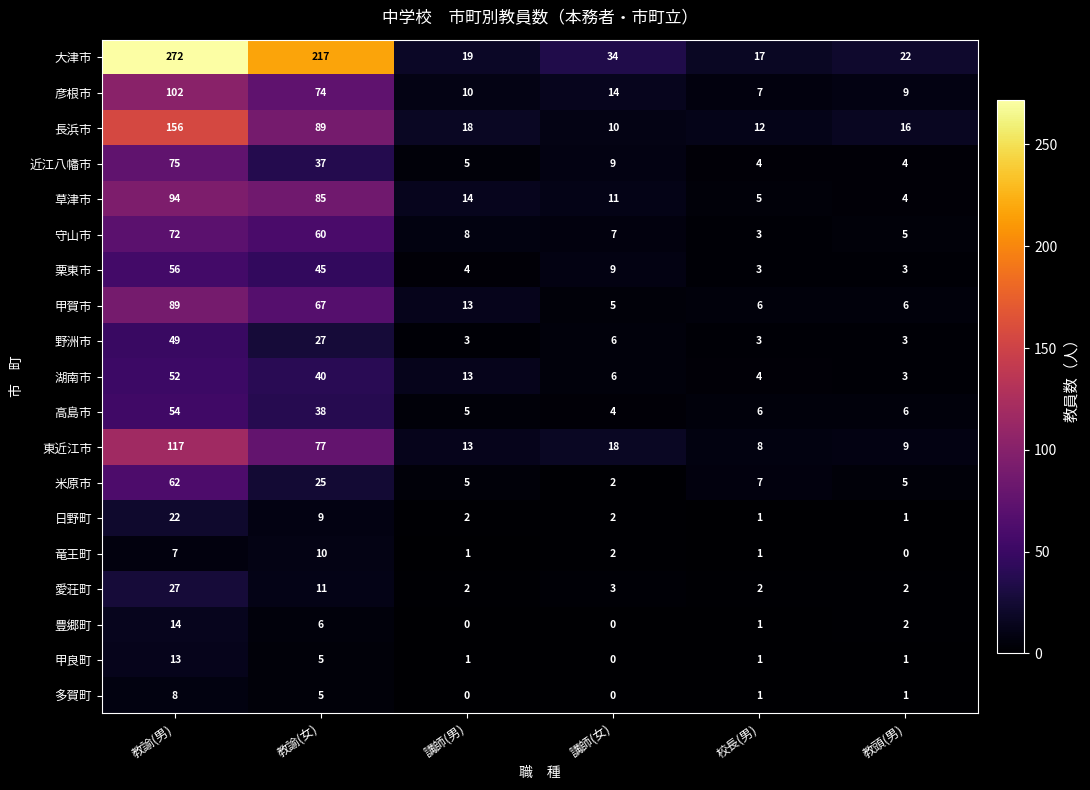

The value of 近江八幡市 at 校長(男) is 4. True or false?

True